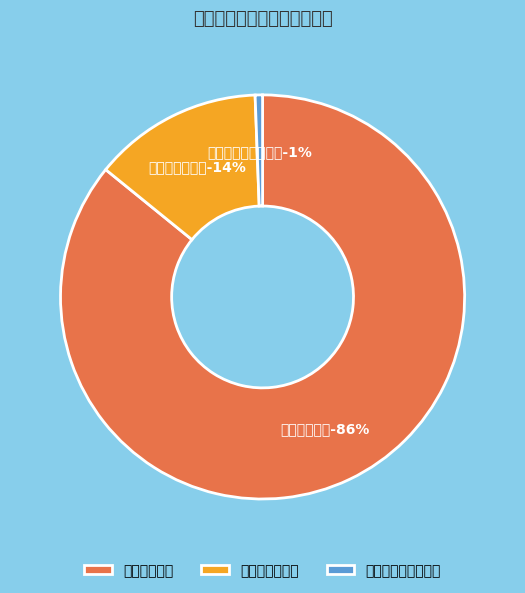

Rank the categories by value from highest to lowest.

工资福利支出, 商品和服务支出, 对个人和家庭的补助